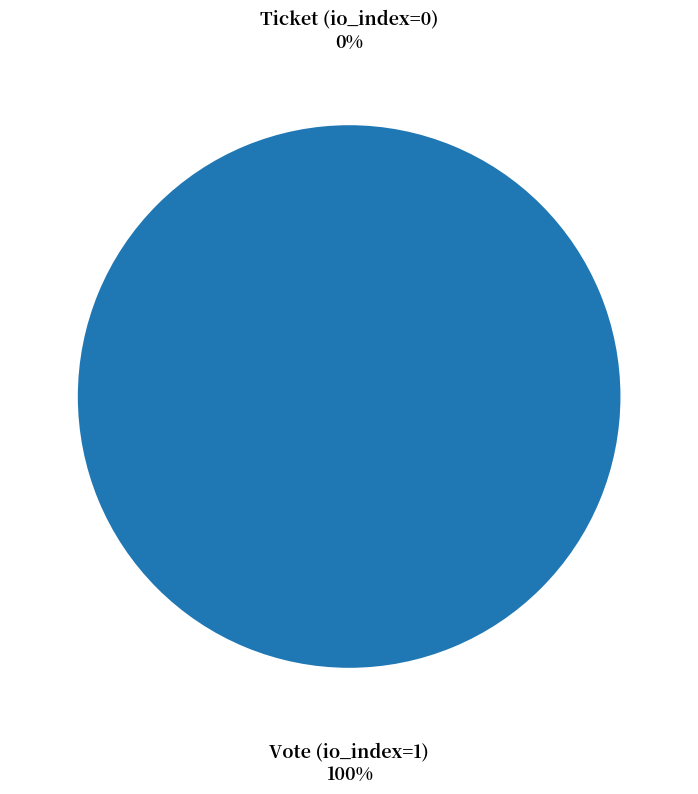

Rank the categories by value from highest to lowest.

Vote (io_index=1), Ticket (io_index=0)